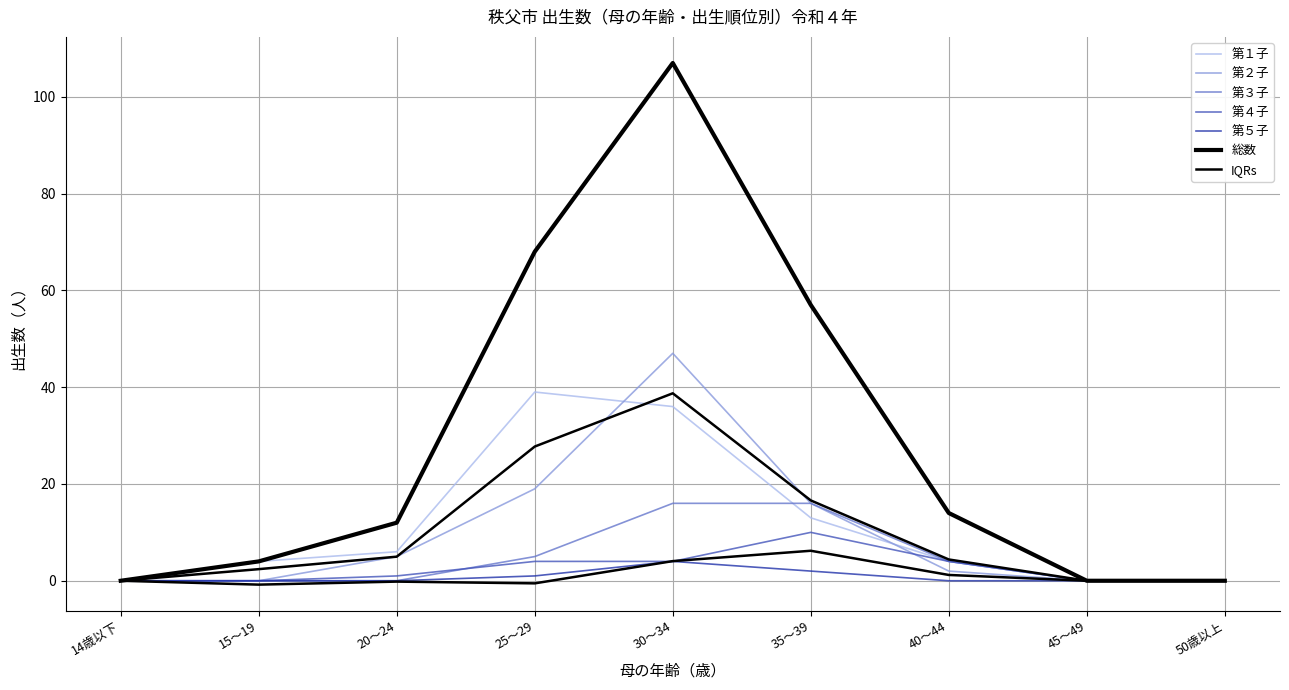

What is the total value across all series at 40～44?

28